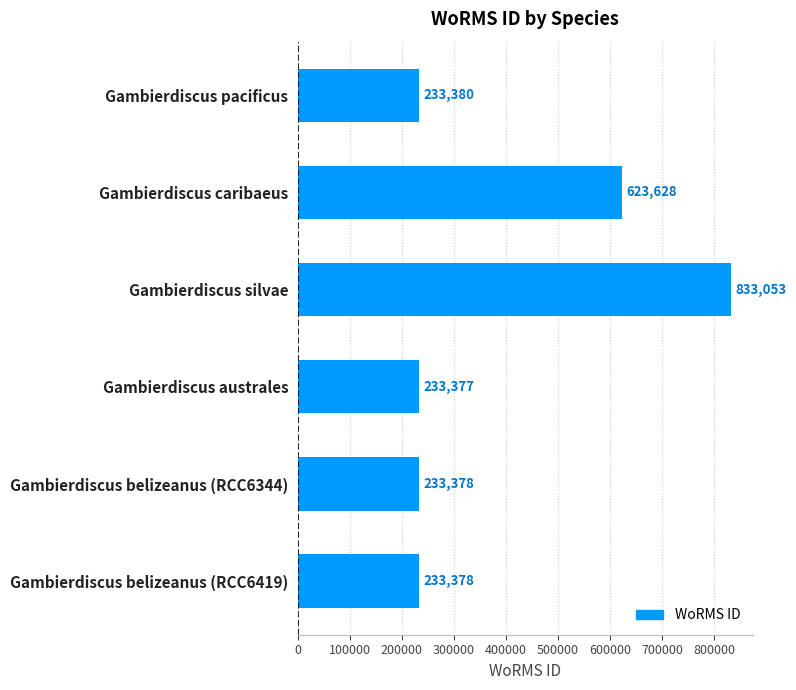

True or false: the data shows 894736 at Gambierdiscus caribaeus.

False